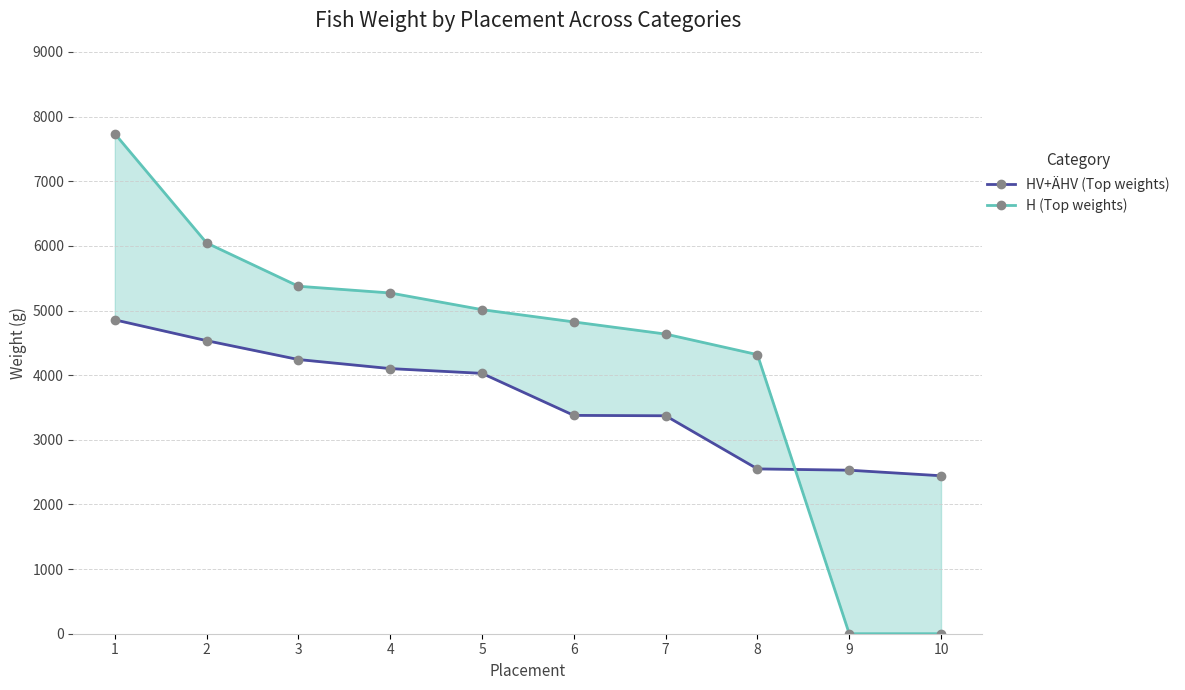

True or false: H (Top weights) has a value of 5272 at 4.

True